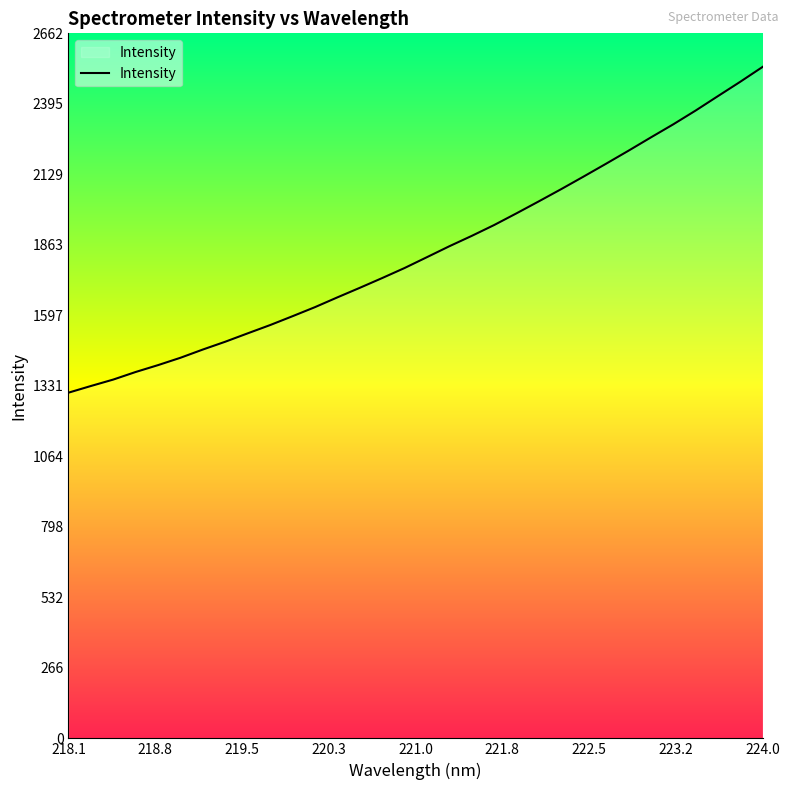

What is the difference between the second highest and second lowest values?

1148.8